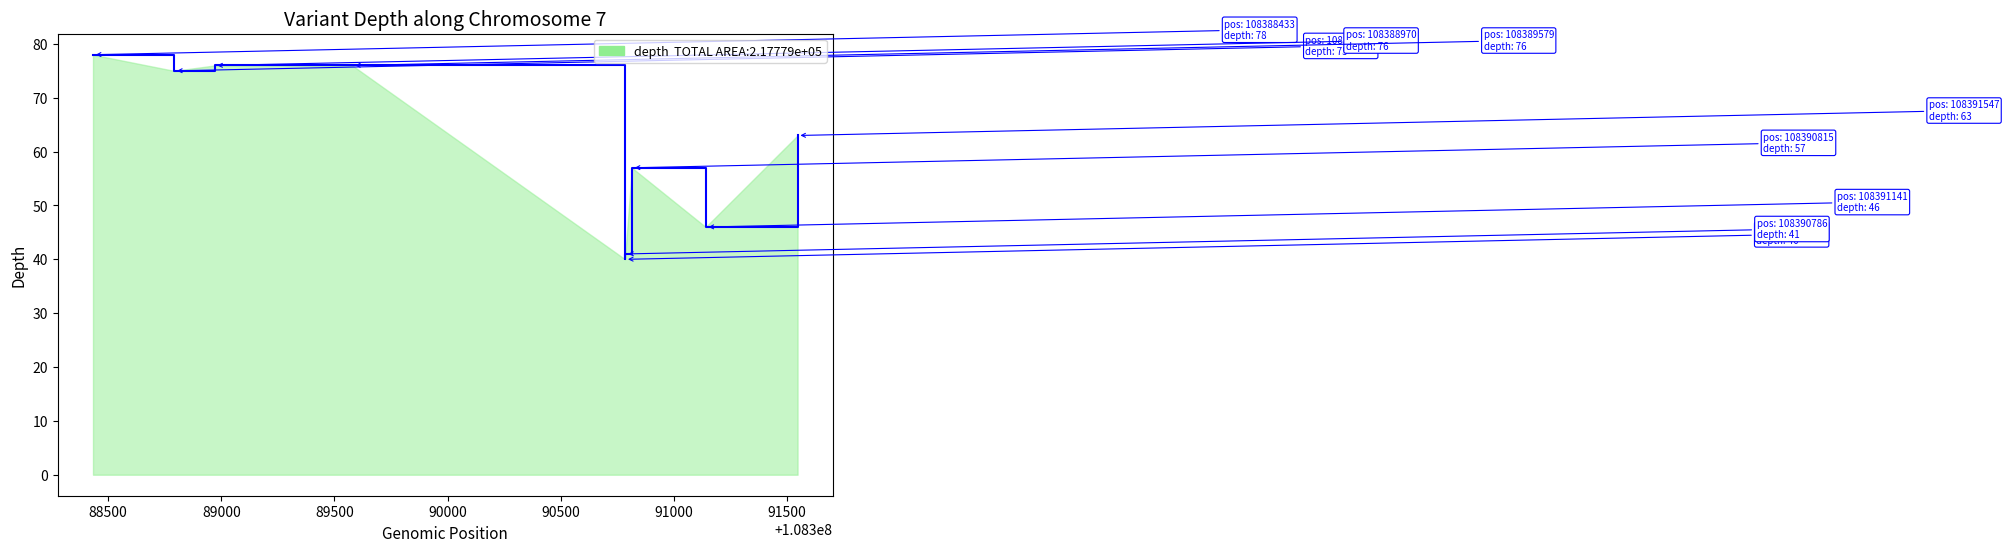

What is the difference between the maximum and minimum values?

38